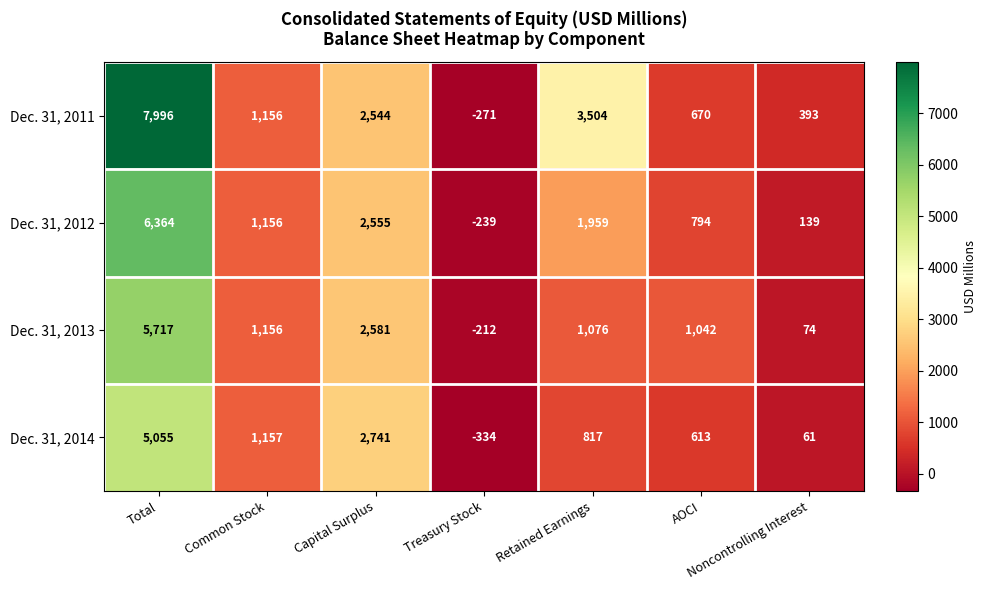

What is the difference between the second highest and second lowest values in the Dec. 31, 2012 series?

2416